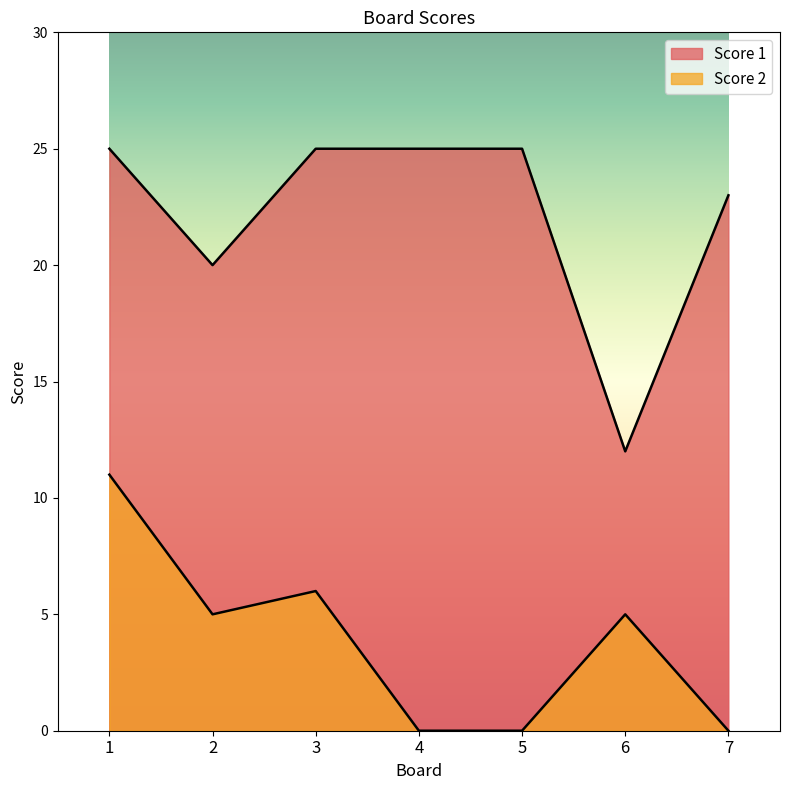

Which label corresponds to the smallest value in the chart?

4